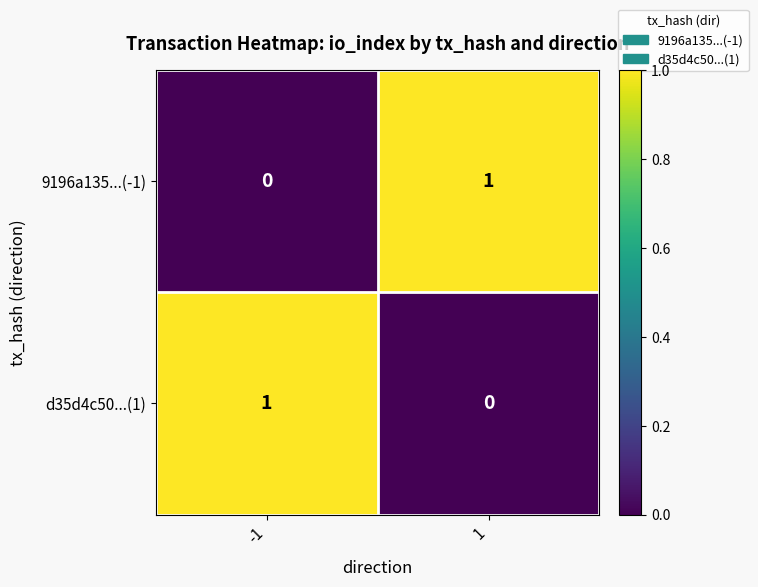

Is it true that 9196a135...(-1) equals 0 at -1?

True